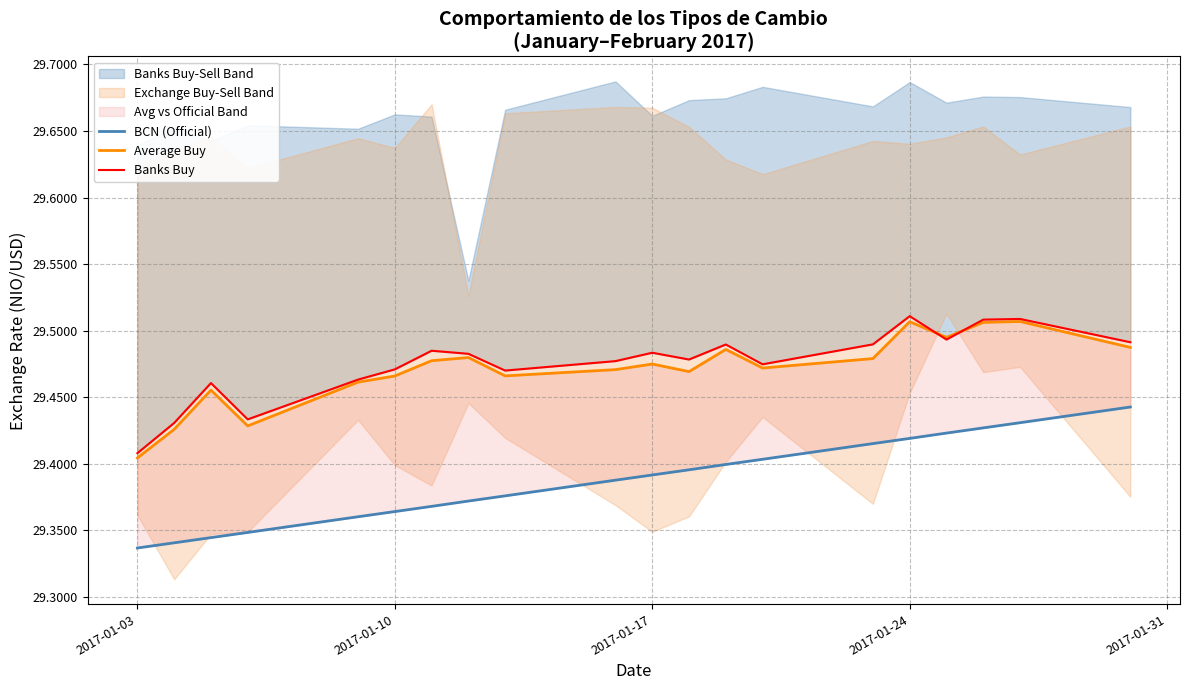

Which series has the widest spread of values?

BCN (Official)